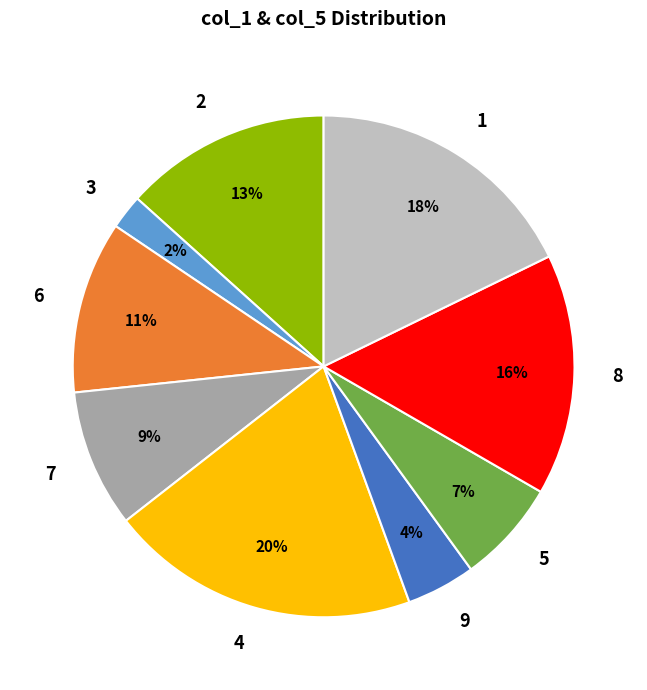

Is it true that 9 is 18% of the pie?

False